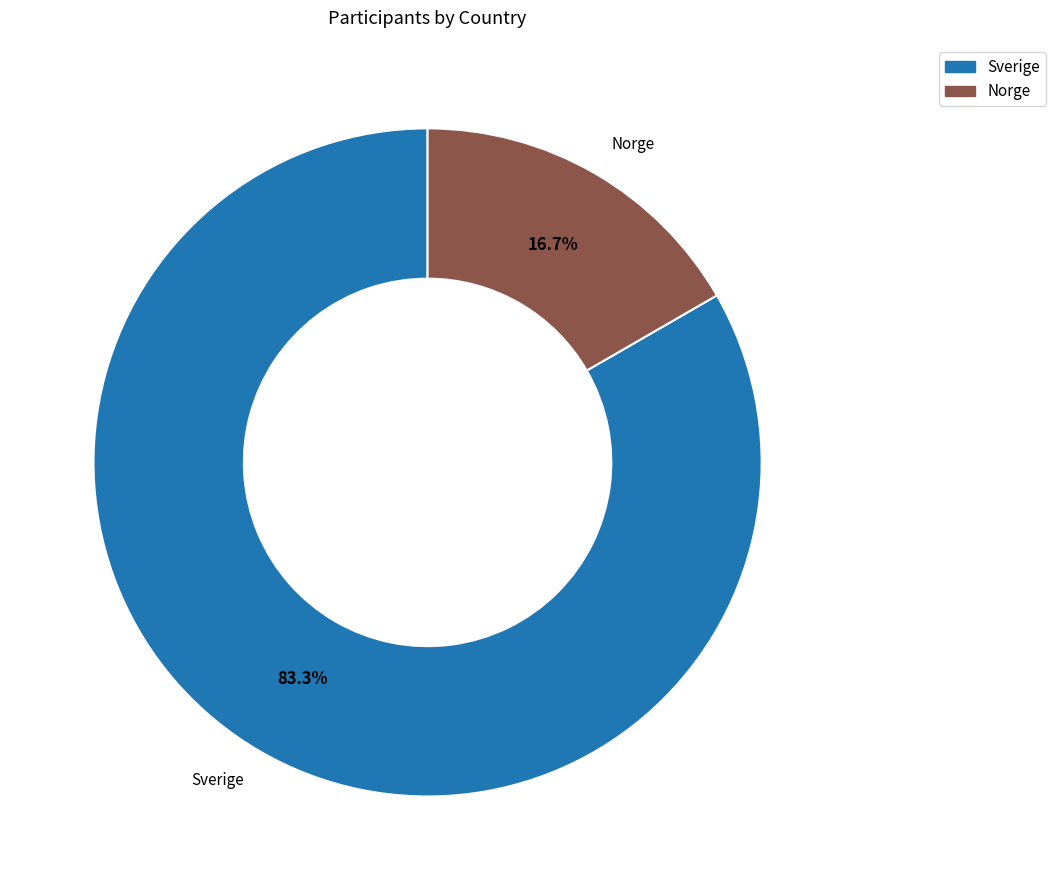

Rank the categories by value from lowest to highest.

Norge, Sverige